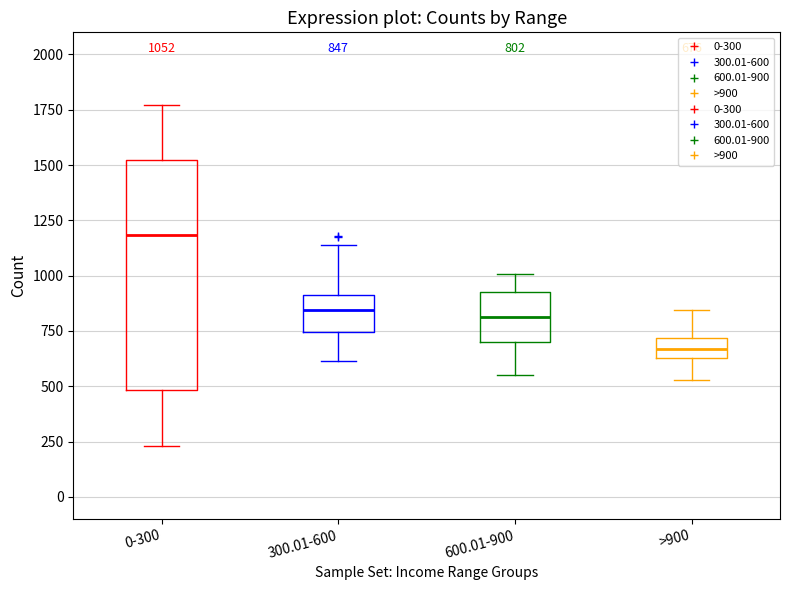

Which box's median line is the lowest?

>900